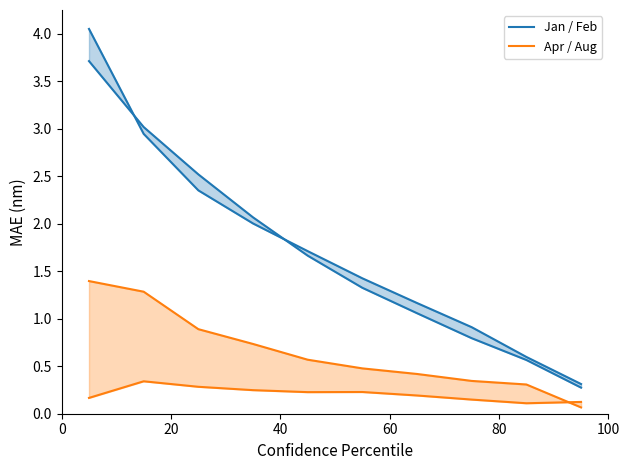

At how many categories does at least one series exceed 0?

10